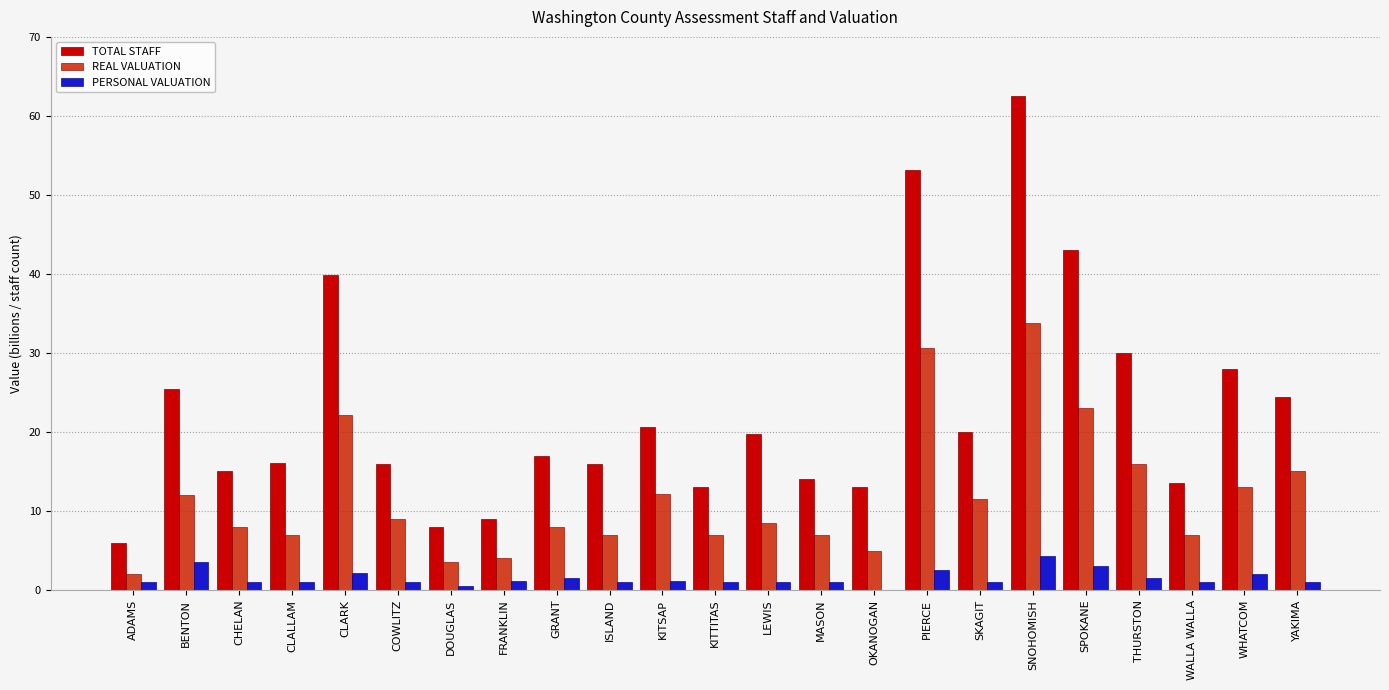

Which series has the widest spread of values?

TOTAL STAFF